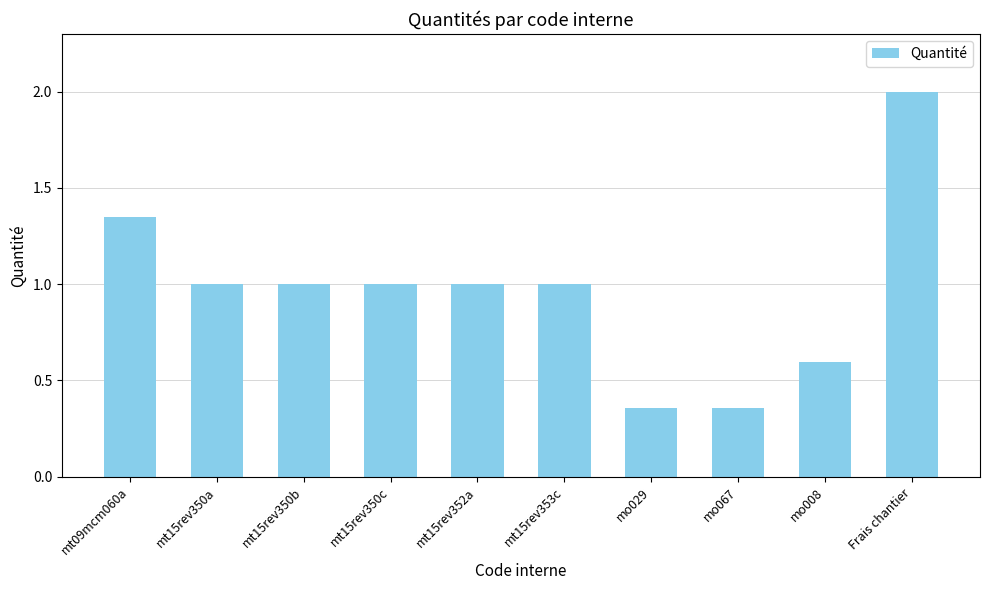

What is the difference between the maximum and minimum values?

1.6